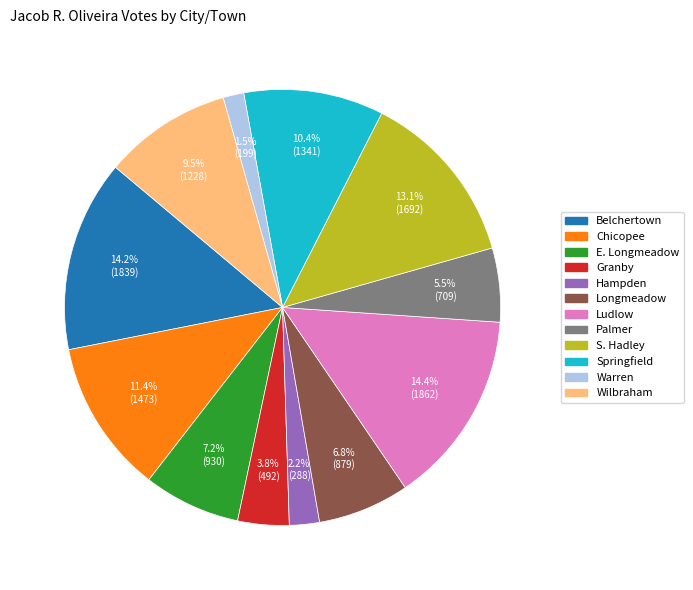

Which category has the smallest portion of the pie?

Warren